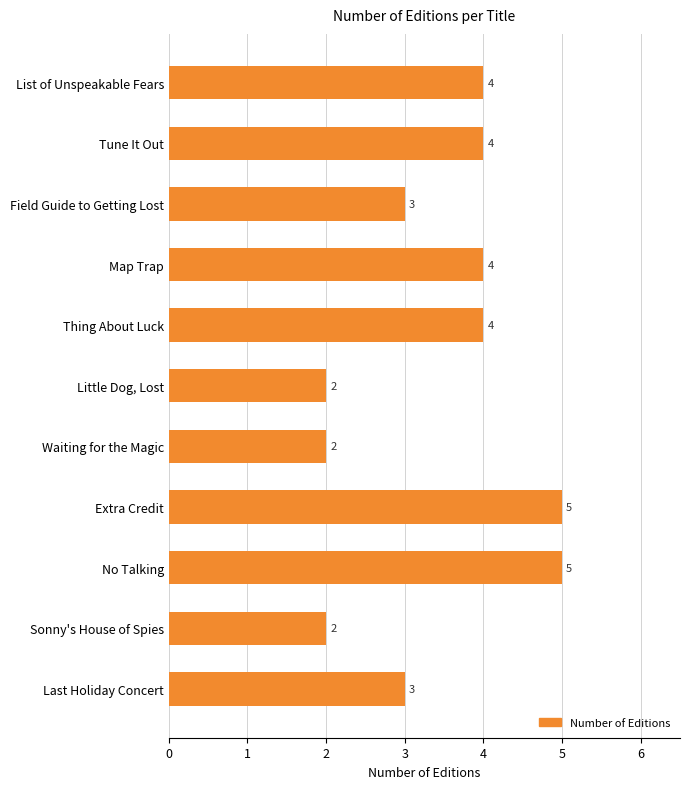

How many bars are there in total?

11